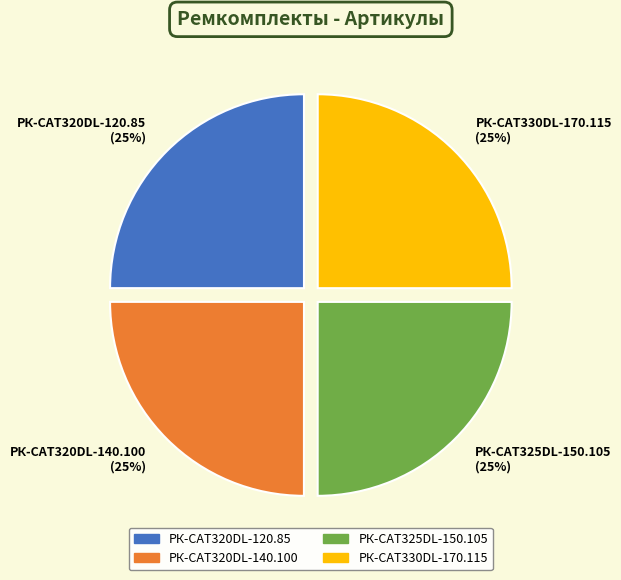

What is the ratio of the value at РК-CAT320DL-120.85 (25%) to the value at РК-CAT325DL-150.105 (25%)?

1.0